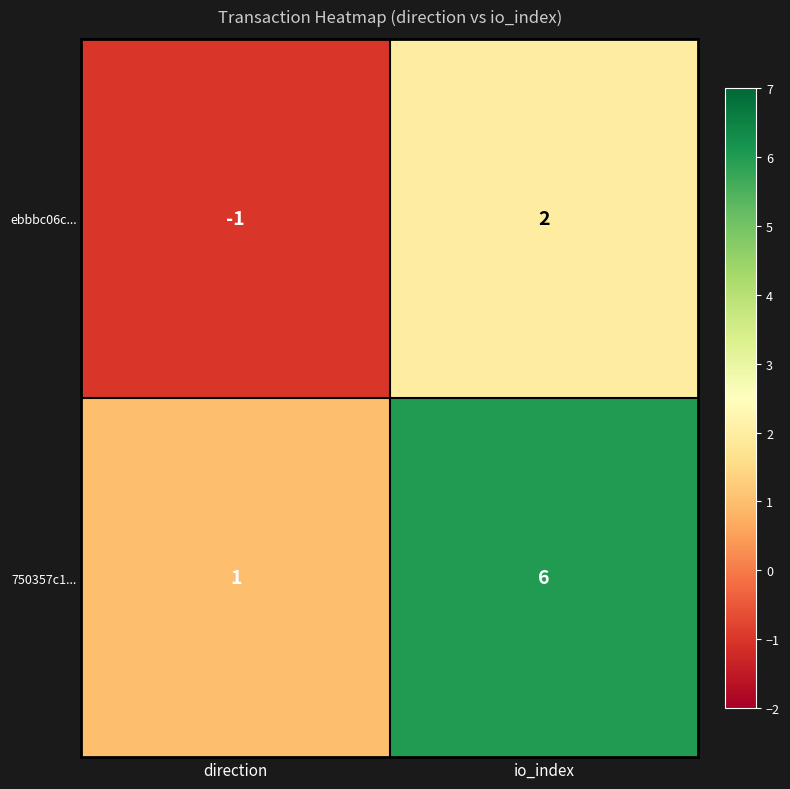

Which series has the widest spread of values?

750357c1...